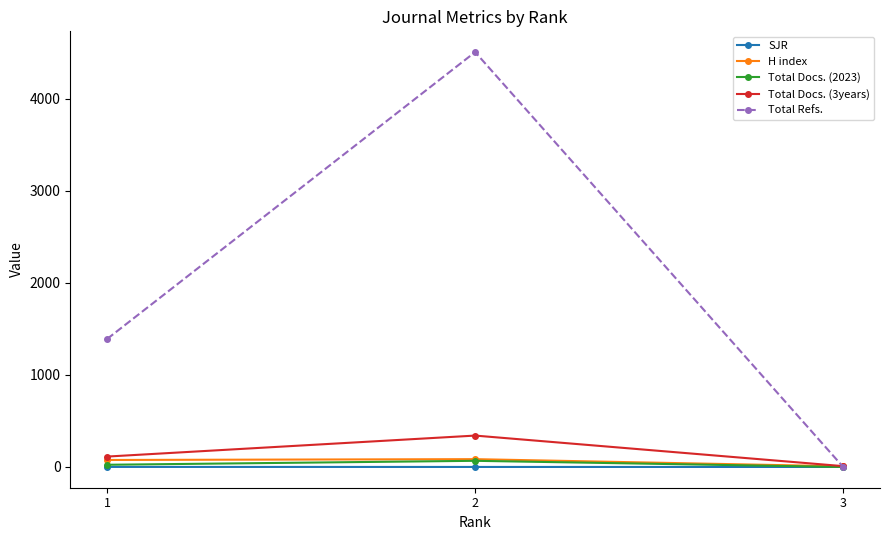

List the labels in order of Total Refs. value, largest first.

2, 1, 3